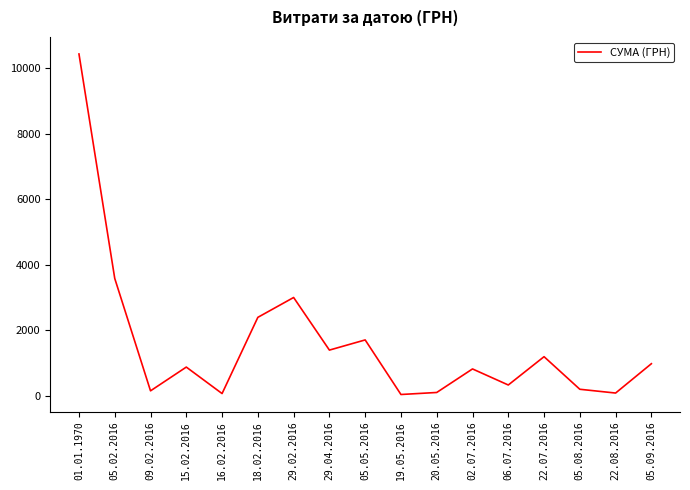

At which label is the value closest to 5234?

05.02.2016